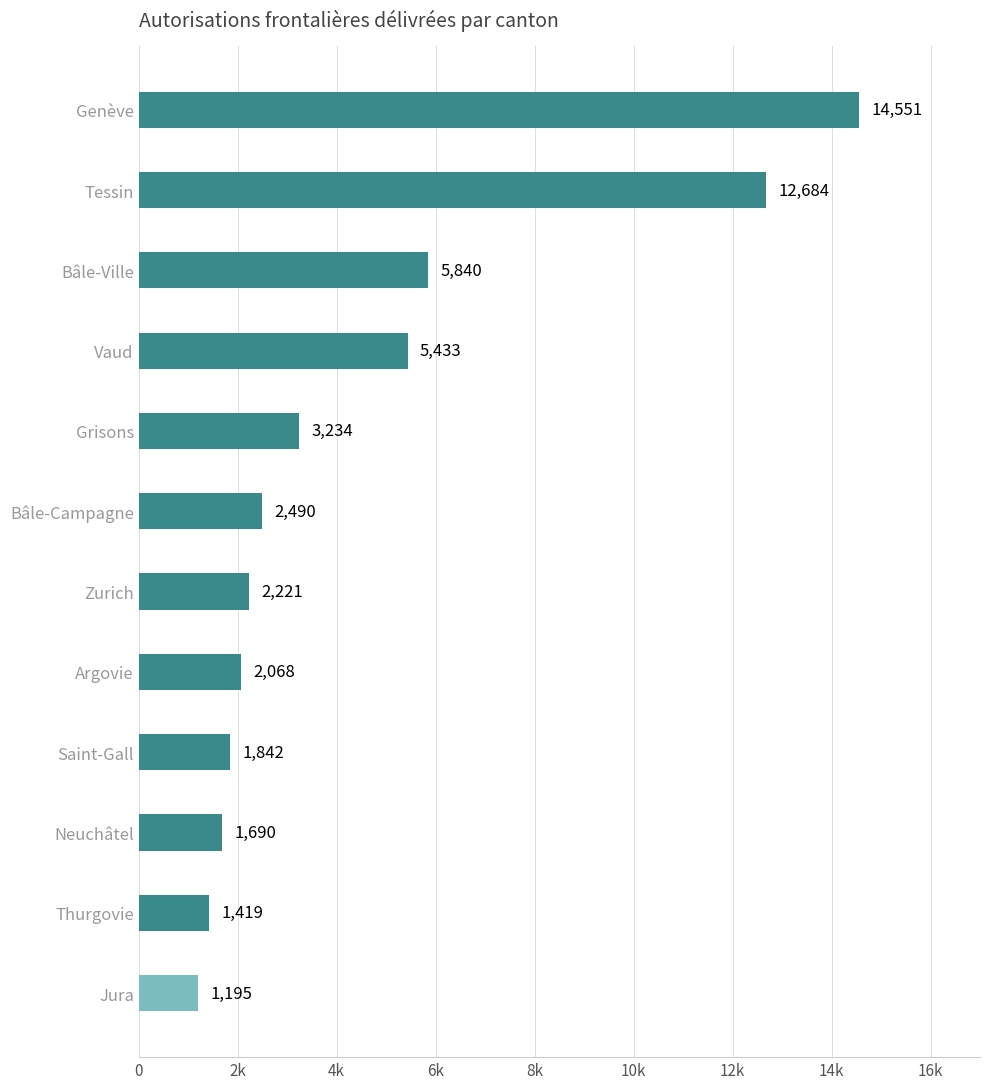

What is the difference between the maximum and minimum values?

13356